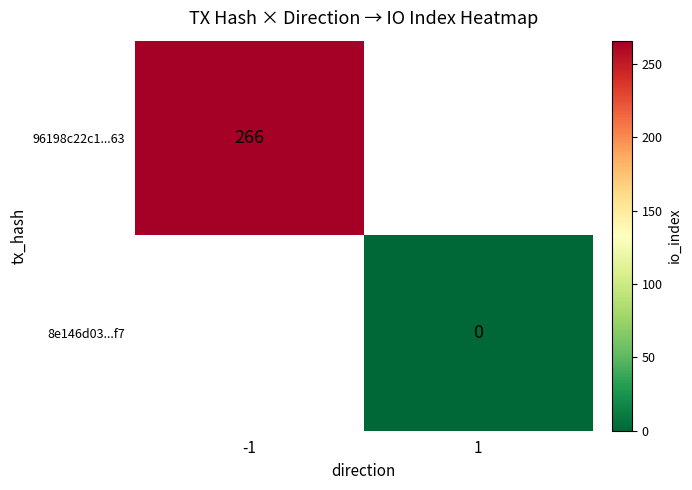

Is the value of 8e146d03...f7 at 1 greater than the value of 96198c22c1...63 at -1?

No